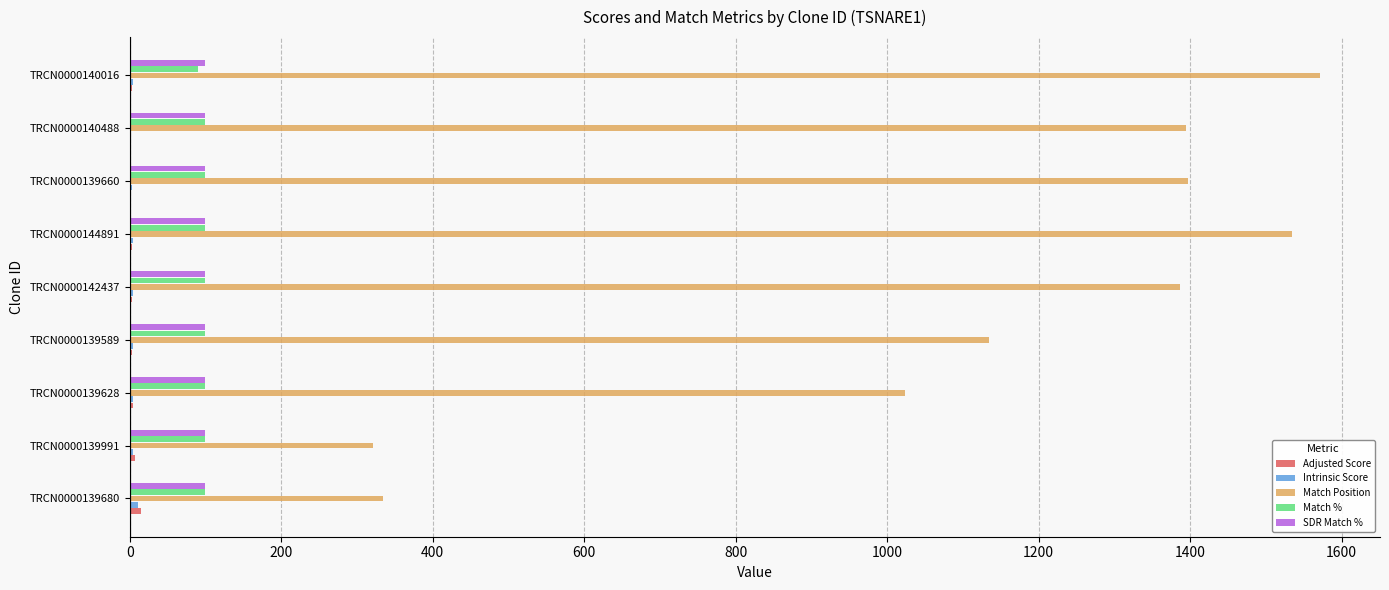

The value of Match % at TRCN0000139680 is 35.8. True or false?

False